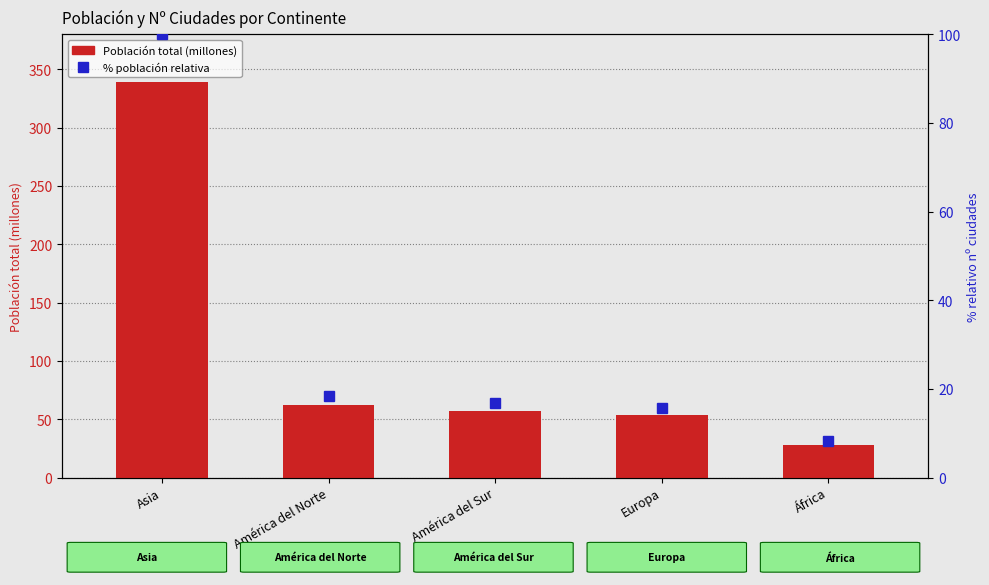

What is the smallest value displayed?

8.2